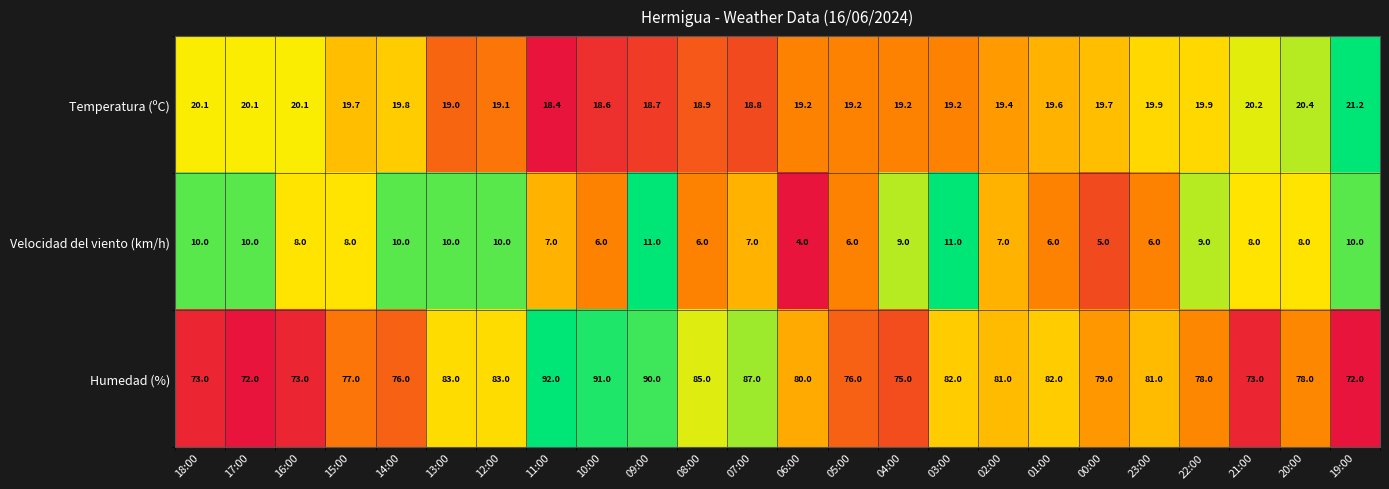

What is the total value across all series at 04:00?

103.2